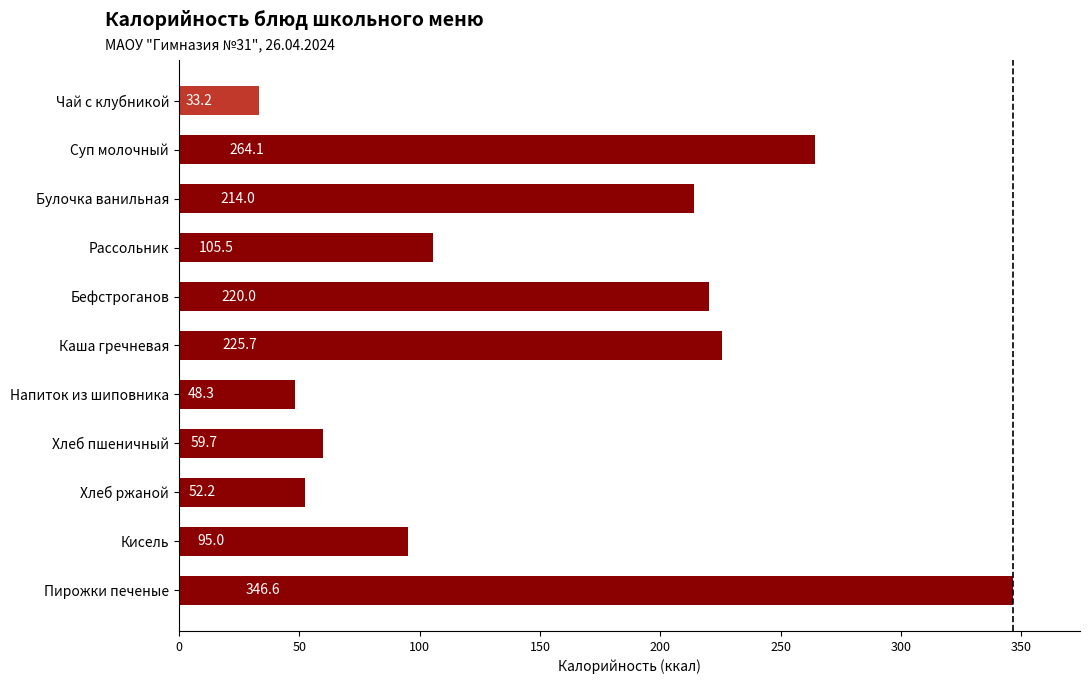

What is the change in value from Рассольник to Пирожки печеные?

+241.1